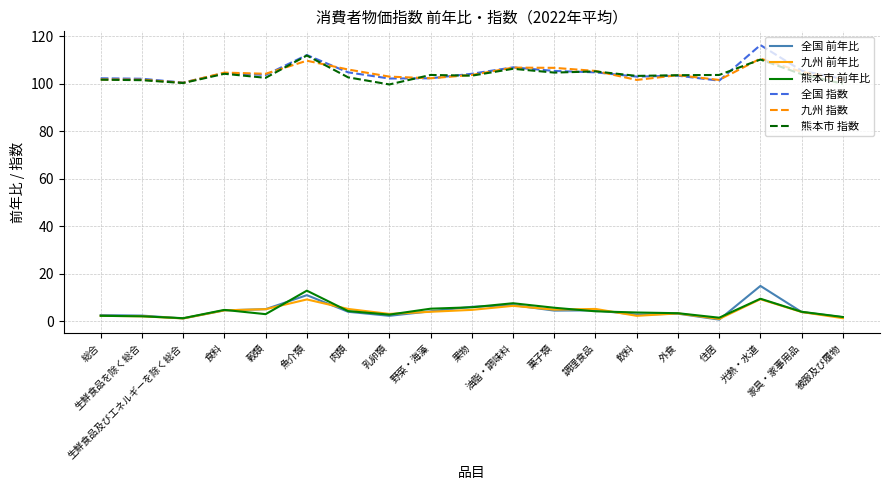

What is the maximum value shown in the chart?

116.3